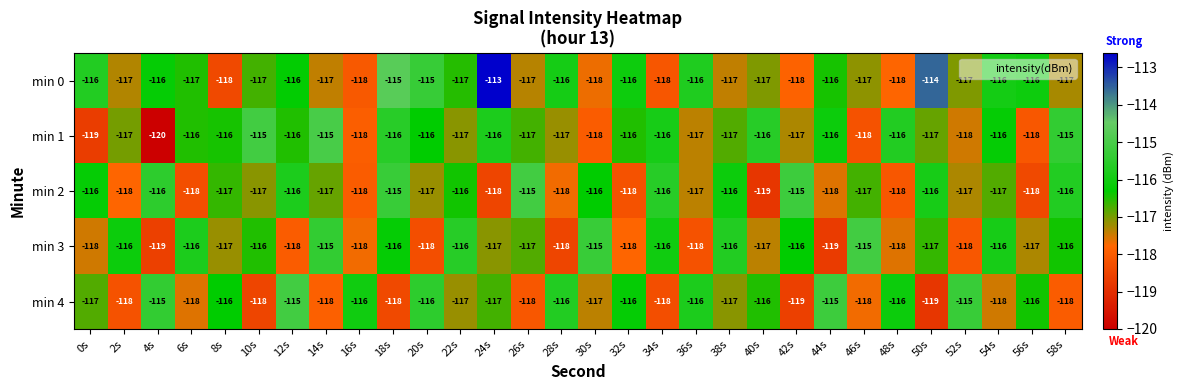

What is the difference between the maximum and minimum values in the min 0 series?

5